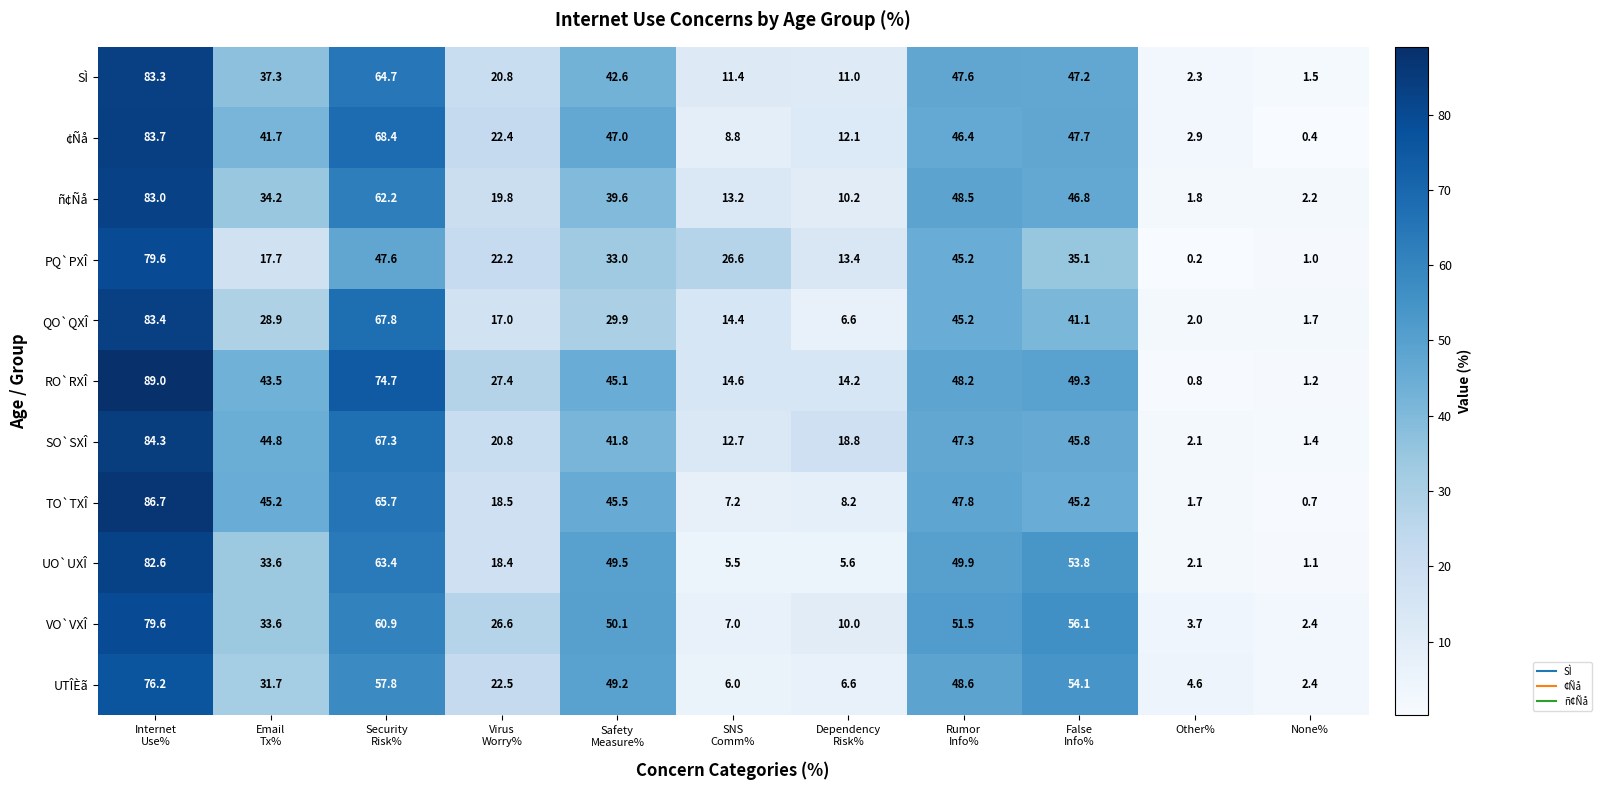

Which series has the widest spread of values?

RO`RXÎ